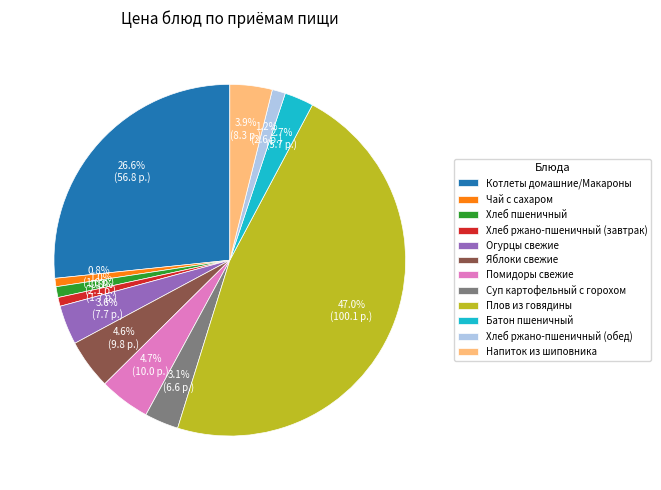

Is Хлеб ржано-пшеничный (обед) the majority of the pie?

No